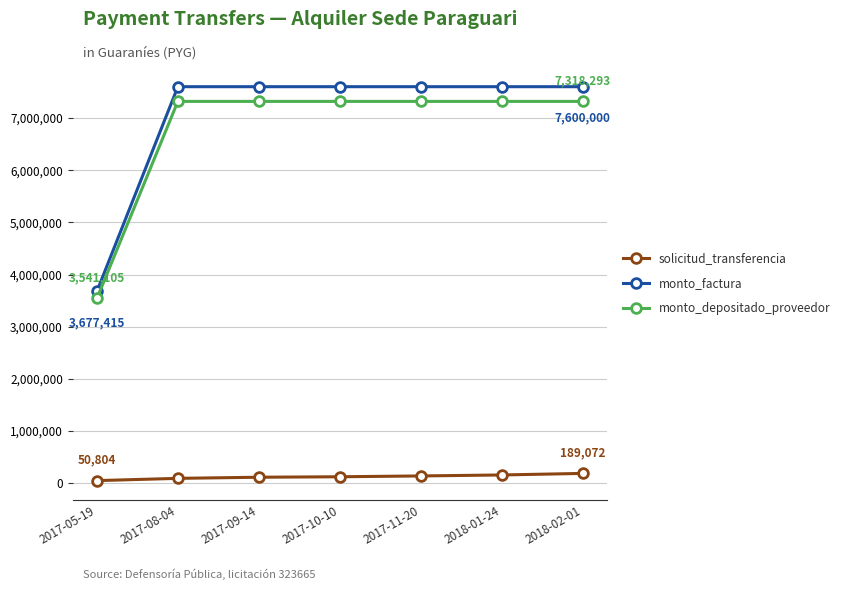

Which series changed the most between 2017-05-19 and 2017-08-04?

monto_factura